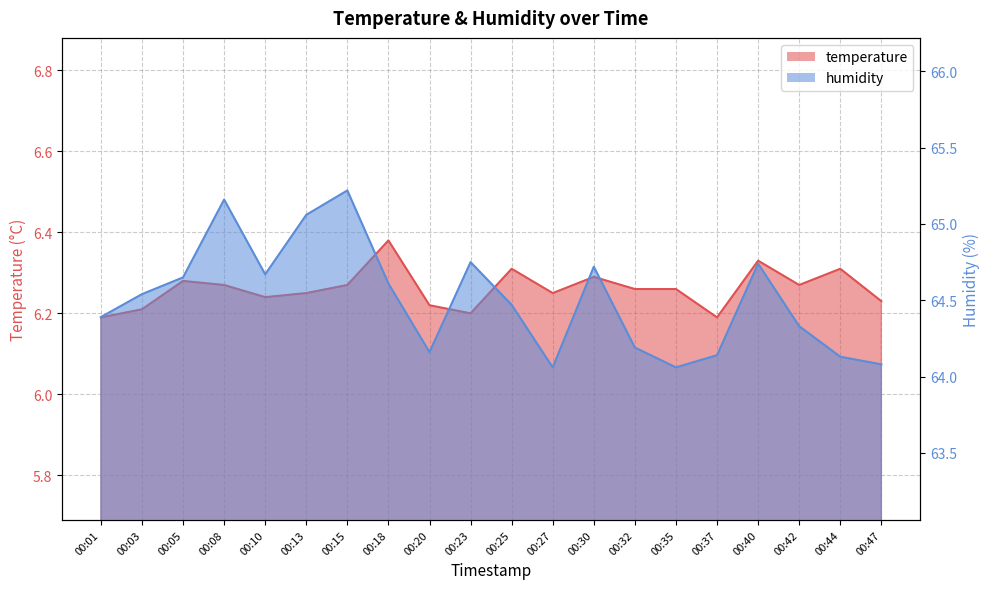

Does the chart display data point markers on the line(s)?

No